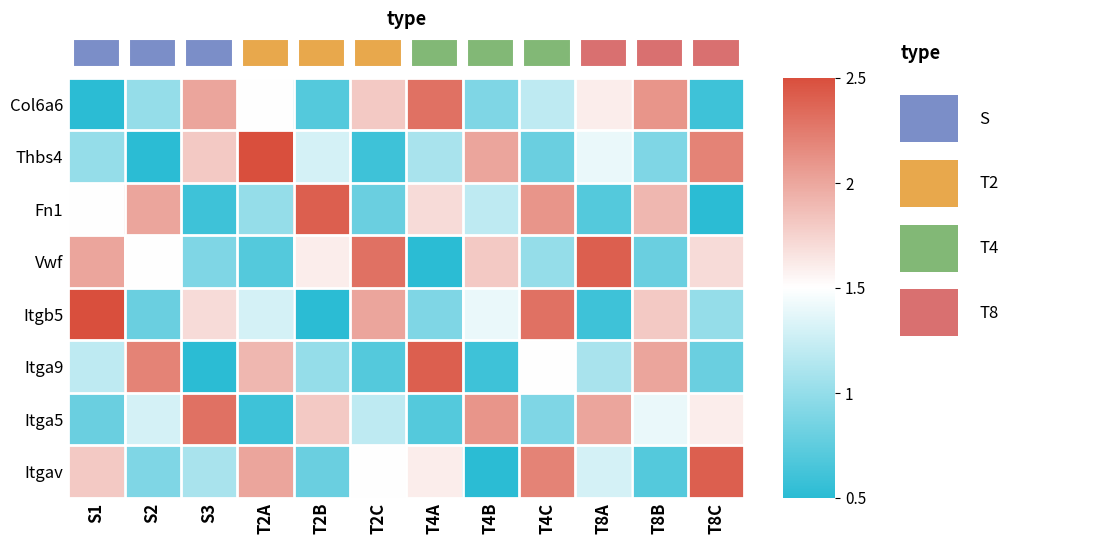

Reading right to left, what are all the values shown in this chart?

Col6a6: T8C=0.6	T8B=2.1	T8A=1.6	T4C=1.2	T4B=0.9	T4A=2.3	T2C=1.8	T2B=0.7	T2A=1.5	S3=2.0	S2=1.0	S1=0.5
Thbs4: T8C=2.2	T8B=0.9	T8A=1.4	T4C=0.8	T4B=2.0	T4A=1.1	T2C=0.6	T2B=1.3	T2A=2.5	S3=1.8	S2=0.5	S1=1.0
Fn1: T8C=0.5	T8B=1.9	T8A=0.7	T4C=2.1	T4B=1.2	T4A=1.7	T2C=0.8	T2B=2.4	T2A=1.0	S3=0.6	S2=2.0	S1=1.5
Vwf: T8C=1.7	T8B=0.8	T8A=2.4	T4C=1.0	T4B=1.8	T4A=0.5	T2C=2.3	T2B=1.6	T2A=0.7	S3=0.9	S2=1.5	S1=2.0
Itgb5: T8C=1.0	T8B=1.8	T8A=0.6	T4C=2.3	T4B=1.4	T4A=0.9	T2C=2.0	T2B=0.5	T2A=1.3	S3=1.7	S2=0.8	S1=2.5
Itga9: T8C=0.8	T8B=2.0	T8A=1.1	T4C=1.5	T4B=0.6	T4A=2.4	T2C=0.7	T2B=1.0	T2A=1.9	S3=0.5	S2=2.2	S1=1.2
Itga5: T8C=1.6	T8B=1.4	T8A=2.0	T4C=0.9	T4B=2.1	T4A=0.7	T2C=1.2	T2B=1.8	T2A=0.6	S3=2.3	S2=1.3	S1=0.8
Itgav: T8C=2.4	T8B=0.7	T8A=1.3	T4C=2.2	T4B=0.5	T4A=1.6	T2C=1.5	T2B=0.8	T2A=2.0	S3=1.1	S2=0.9	S1=1.8